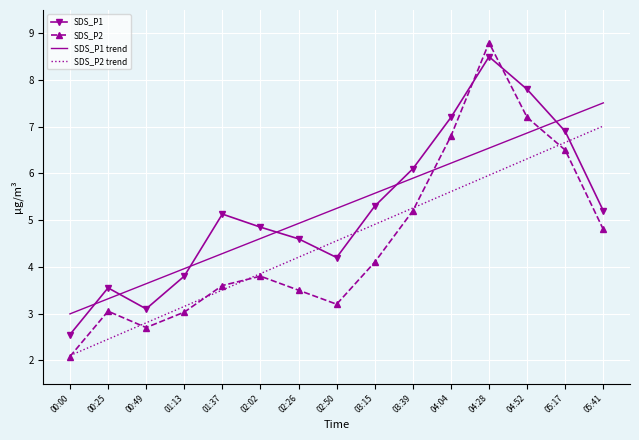

True or false: SDS_P2 trend and SDS_P1 trend intersect in this chart.

False